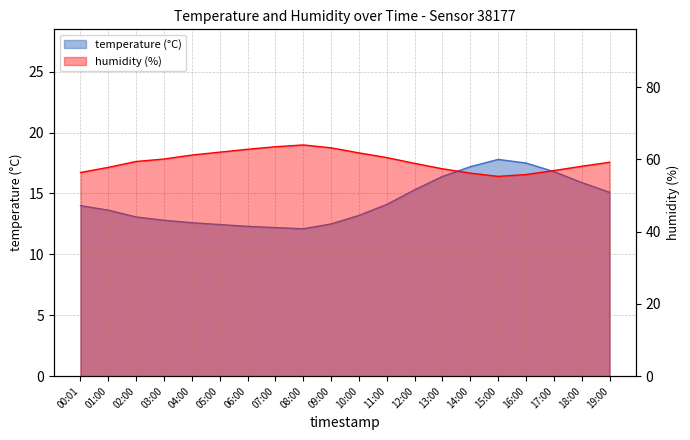

What is the smallest value displayed?

12.1